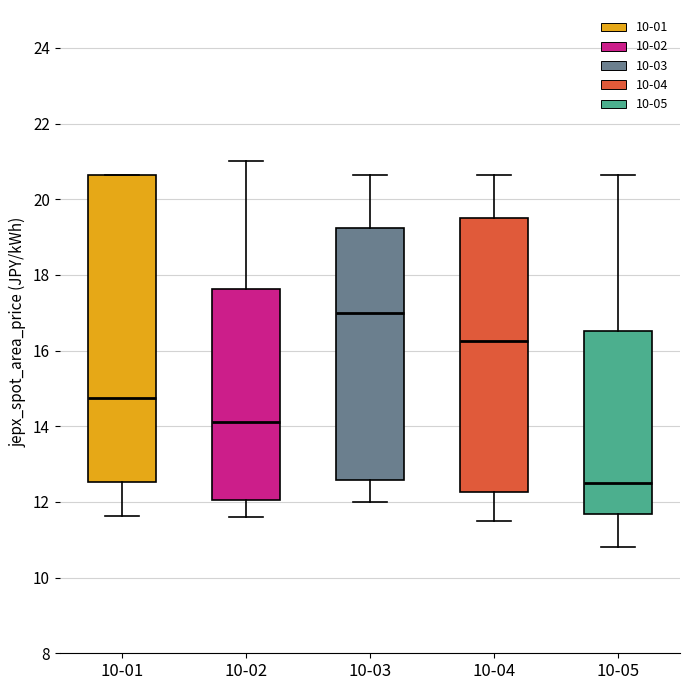

Reading left to right, transcribe this box plot: for each box, give where its median line is, the range the box spans, and where its two whiskers end, as read against the y-axis. The values are not printed on the chart, so give them approximately, as read against the axis.

10-01: median 14.8, box 12.6 to 20.6, whiskers 11.6 to 20.6
10-02: median 14.2, box 12.0 to 17.6, whiskers 11.6 to 21.0
10-03: median 17.0, box 12.6 to 19.2, whiskers 12.0 to 20.6
10-04: median 16.2, box 12.2 to 19.6, whiskers 11.6 to 20.6
10-05: median 12.6, box 11.6 to 16.6, whiskers 10.8 to 20.6